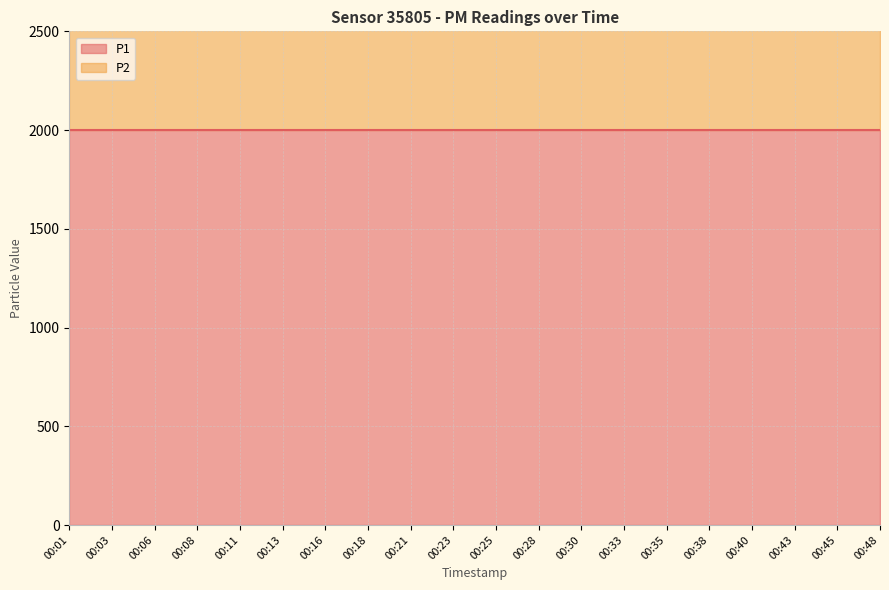

True or false: P2 has a value of 1592.4 at 00:25.

False